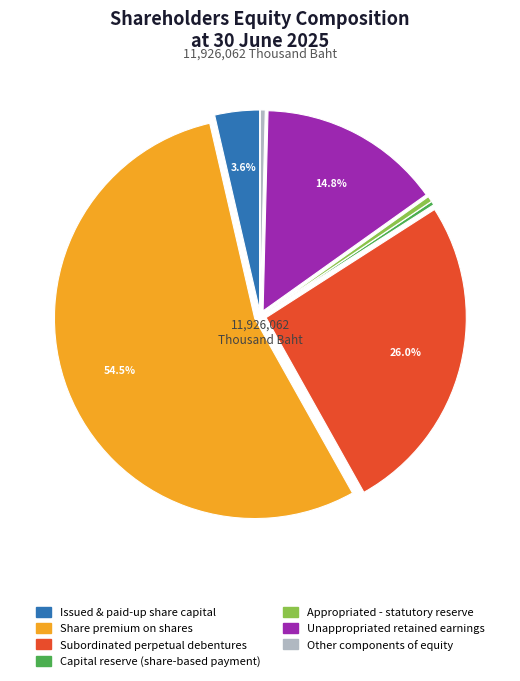

What percentage is NOT represented by Unappropriated retained earnings?

85.2%